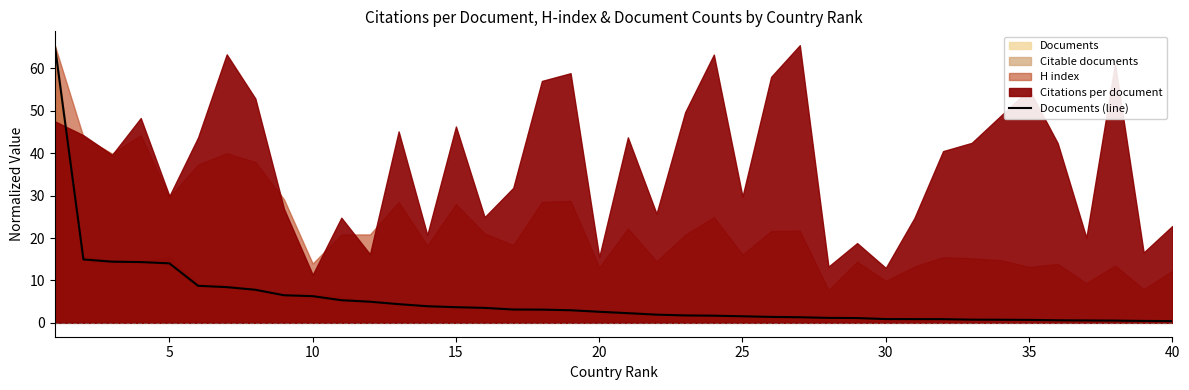

What is the maximum value for Documents (line)?

65.5